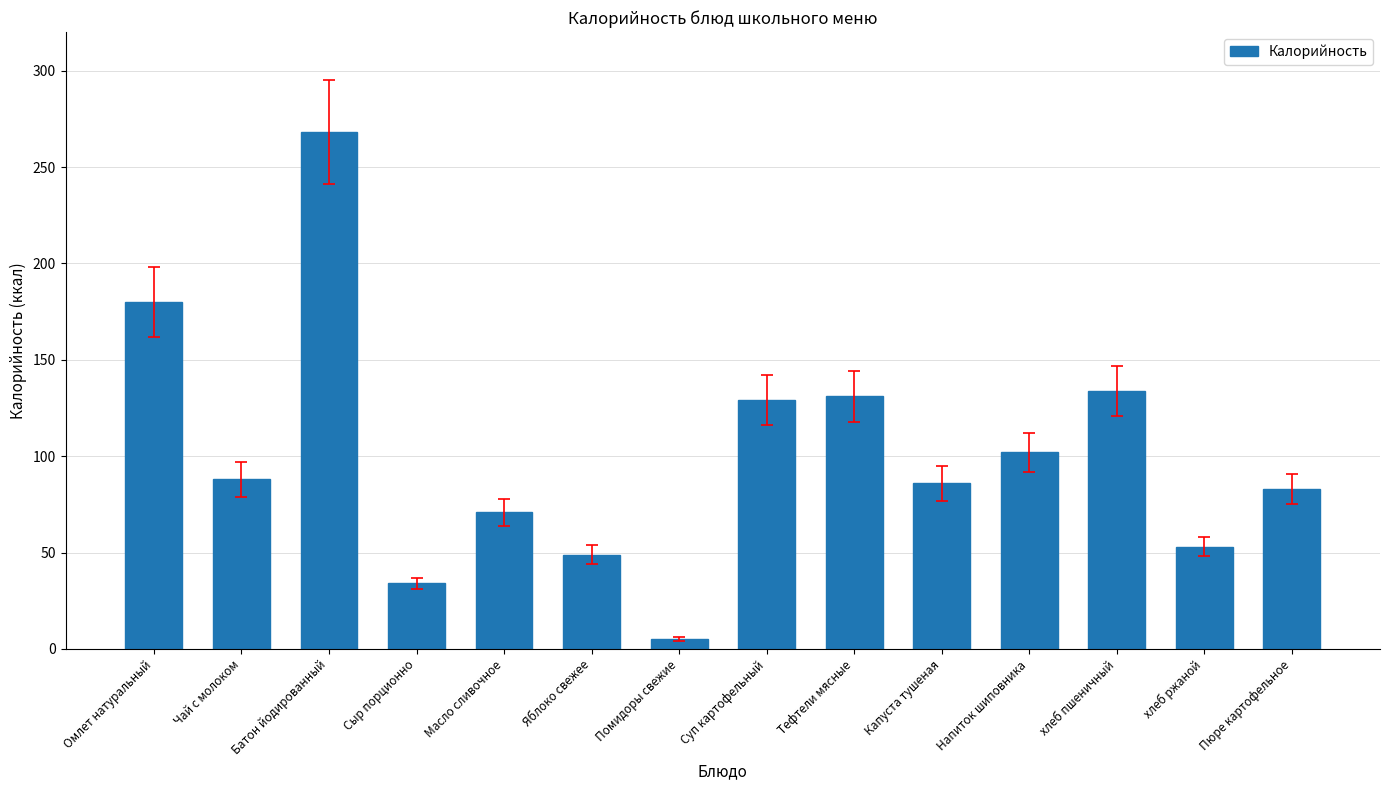

Approximately how many times larger is the value at Пюре картофельное compared to Батон йодированный?

0.3